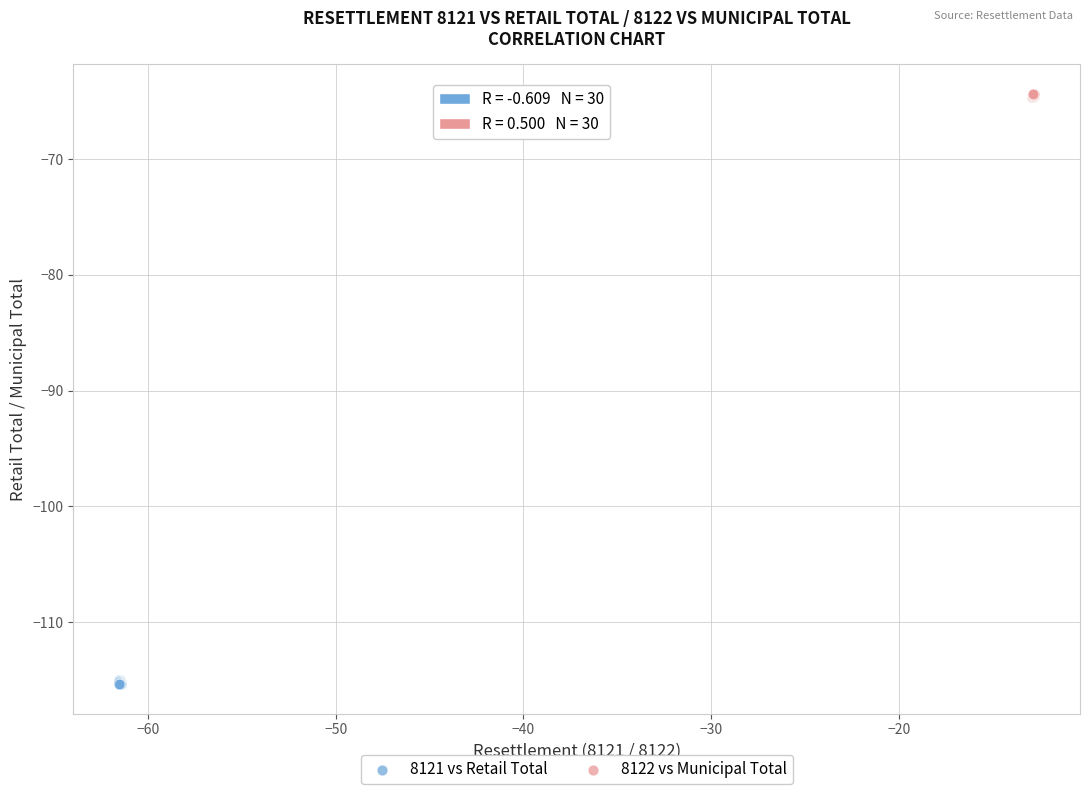

Which series reaches the minimum Y coordinate?

8121 vs Retail Total